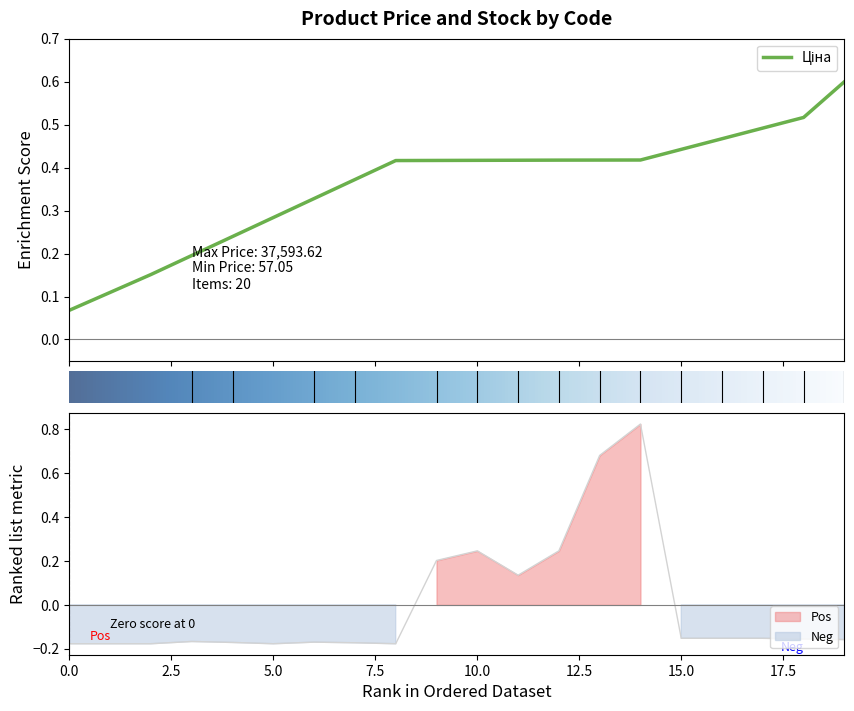

How many values are above zero?

6